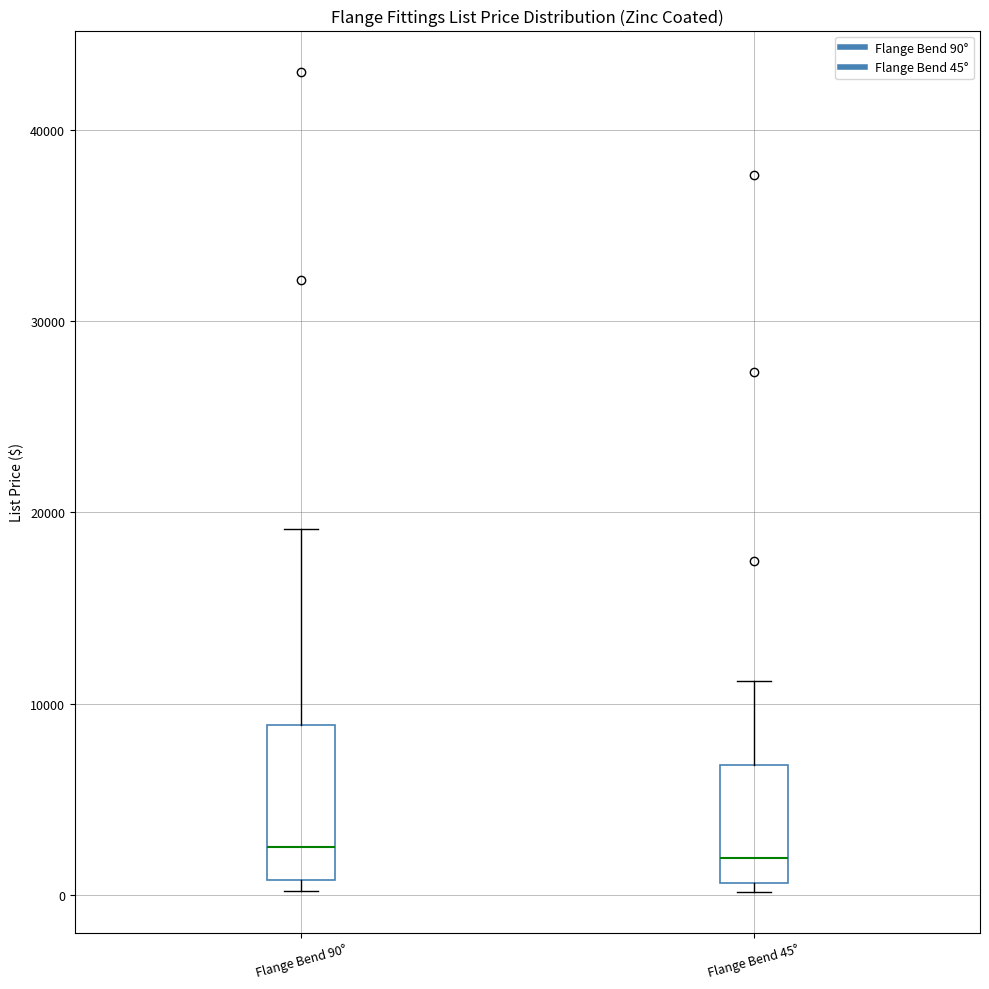

Where is the upper edge of the box for Flange Bend 90° on the y-axis? The values are not printed on the chart, so give them approximately, as read against the axis.

9000